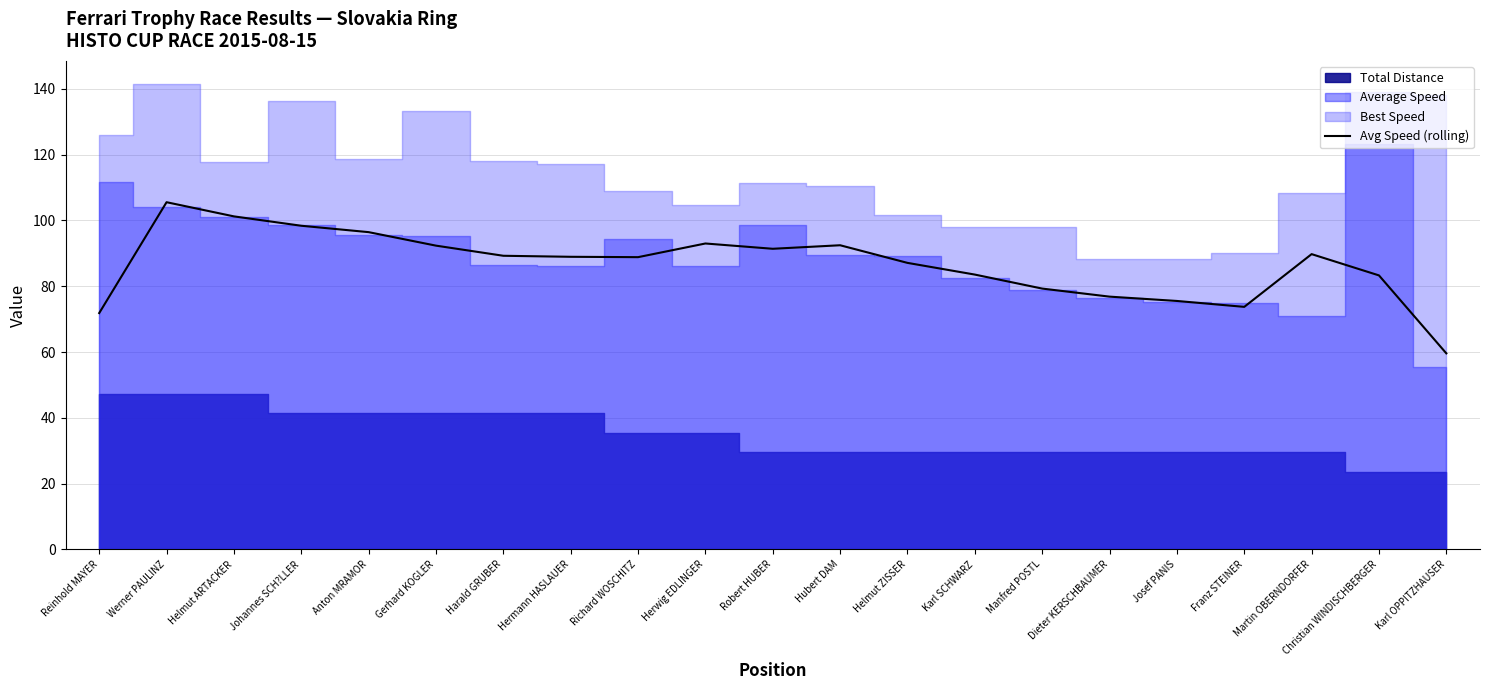

The value of Avg Speed (rolling) at Robert HUBER is 91.4. True or false?

True